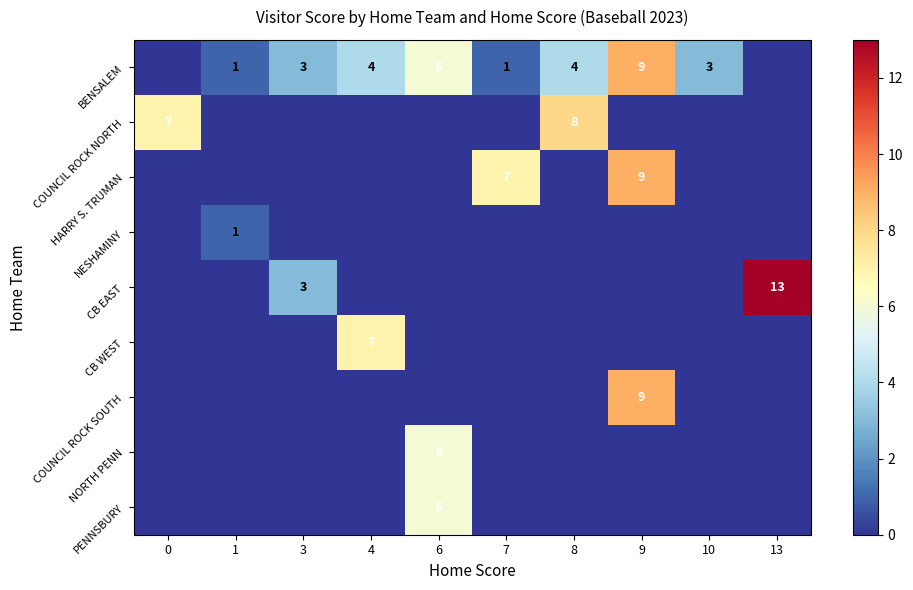

Is it true that BENSALEM equals 6 at 4?

False